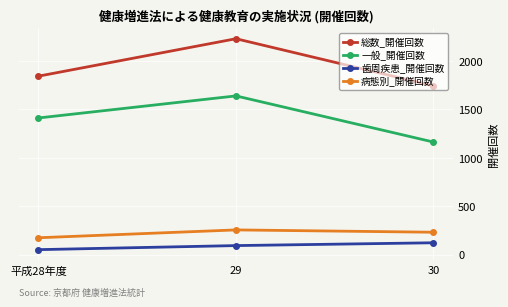

What position from the left is 29?

2